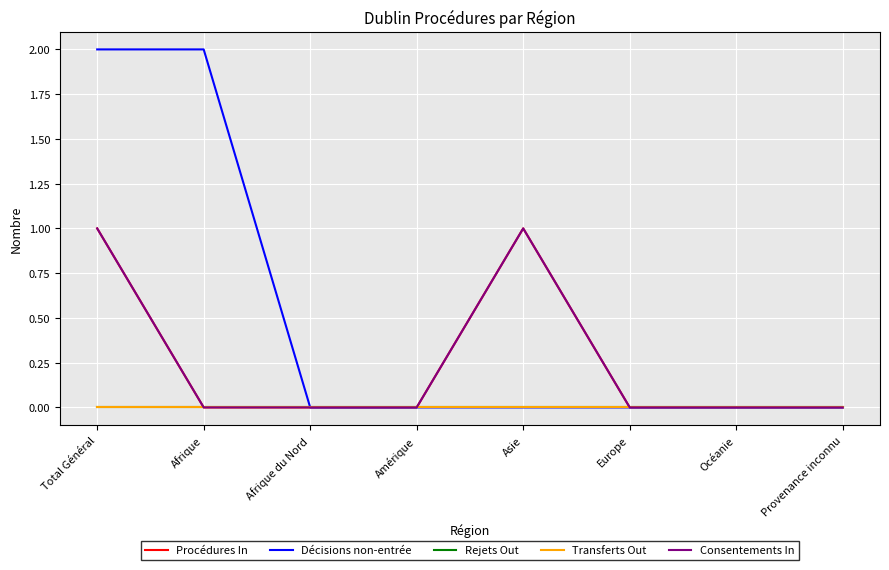

Is this an area chart (filled region under the line)?

No